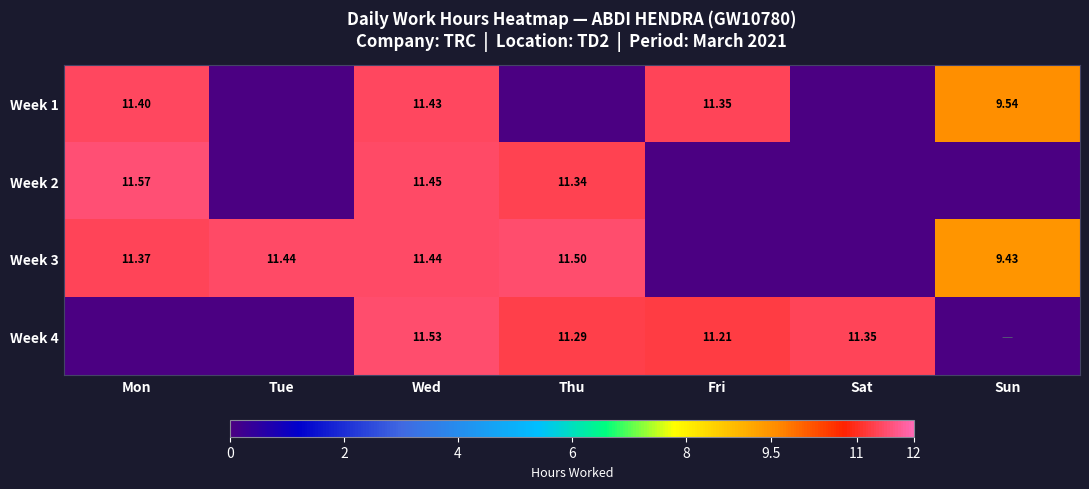

The Week 2 series shows 0.0 at Sat. True or false?

True